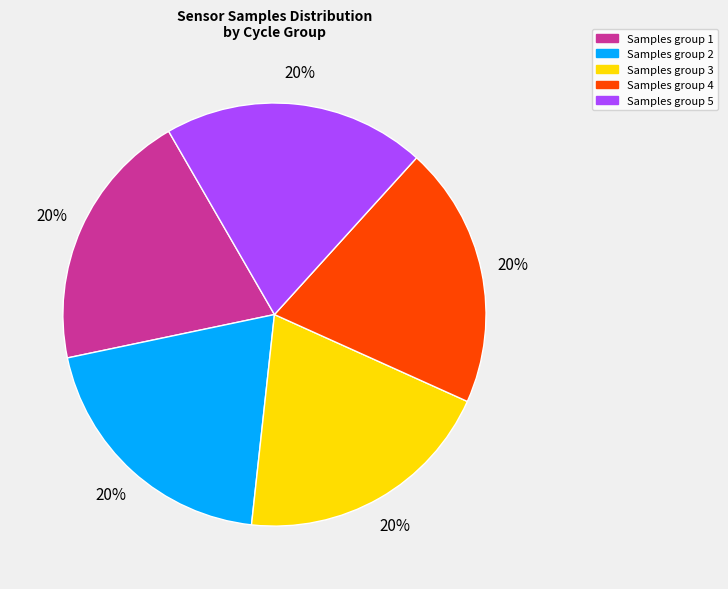

Does any single category account for the majority?

No